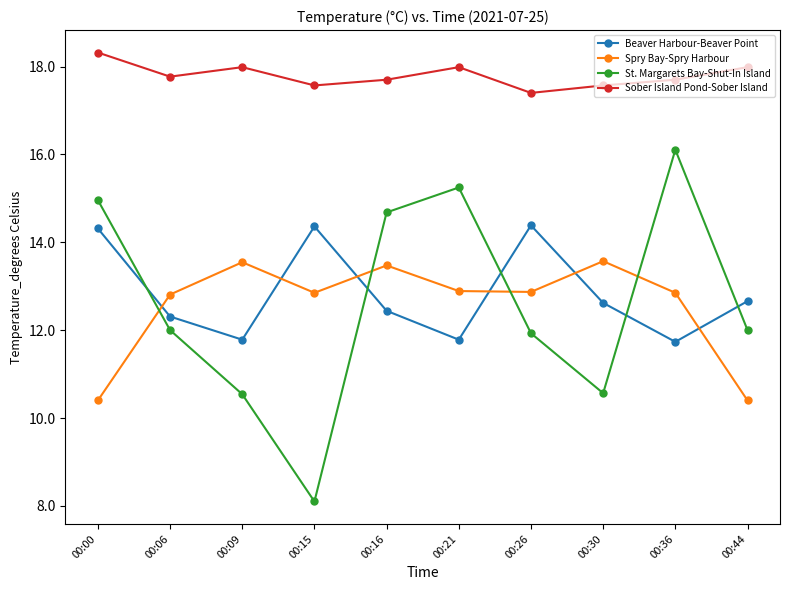

How many times do St. Margarets Bay-Shut-In Island and Spry Bay-Spry Harbour cross each other?

4